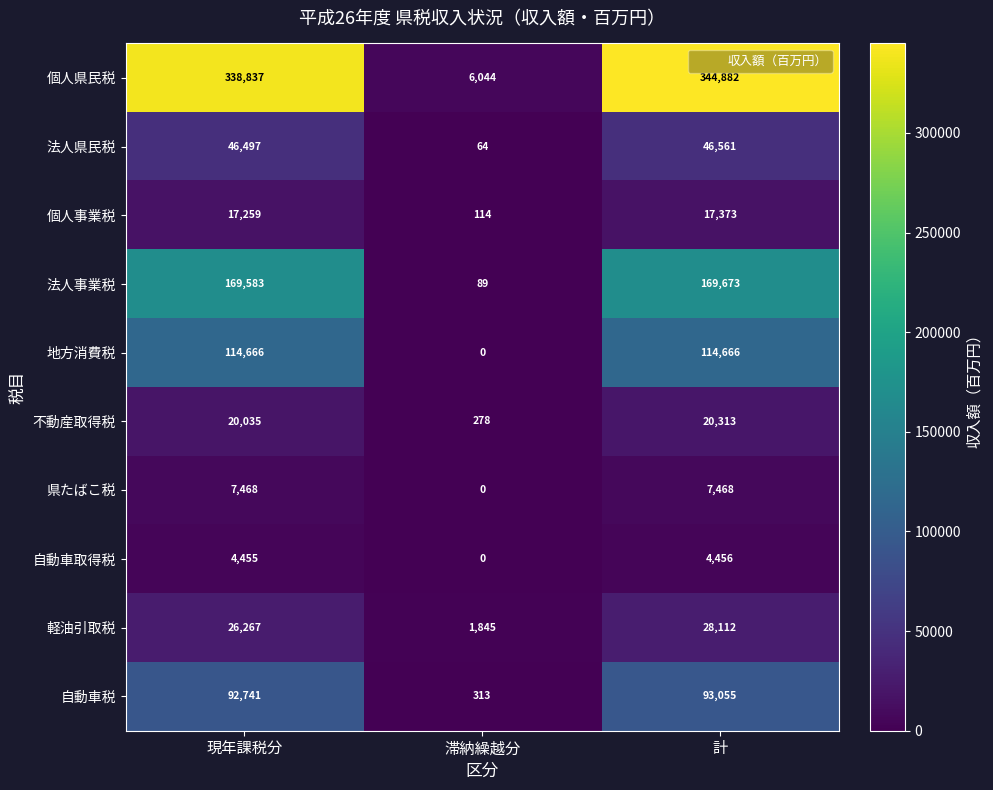

What is the greatest value displayed?

344882